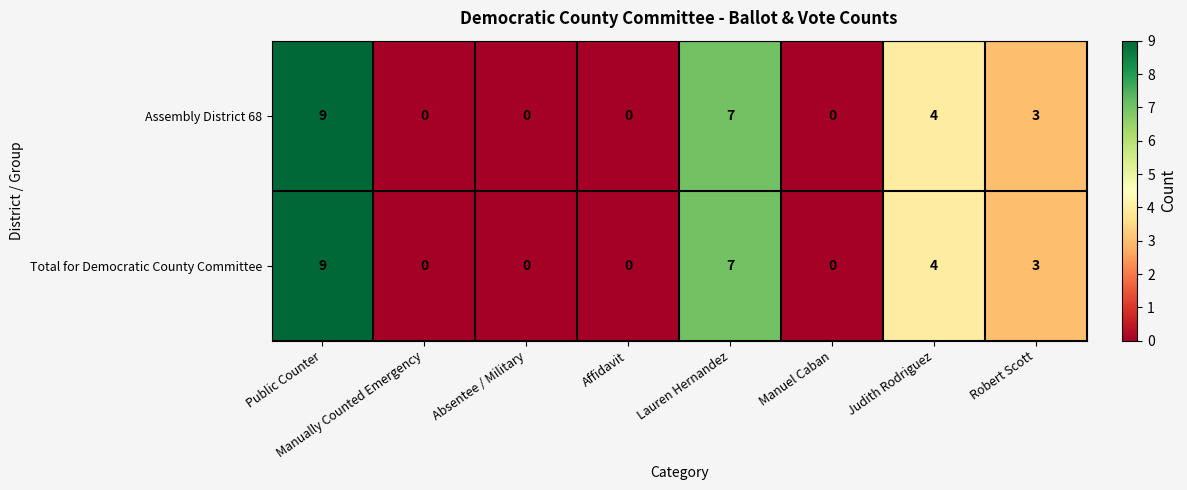

What is the difference between the maximum and minimum values in the Assembly District 68 series?

9